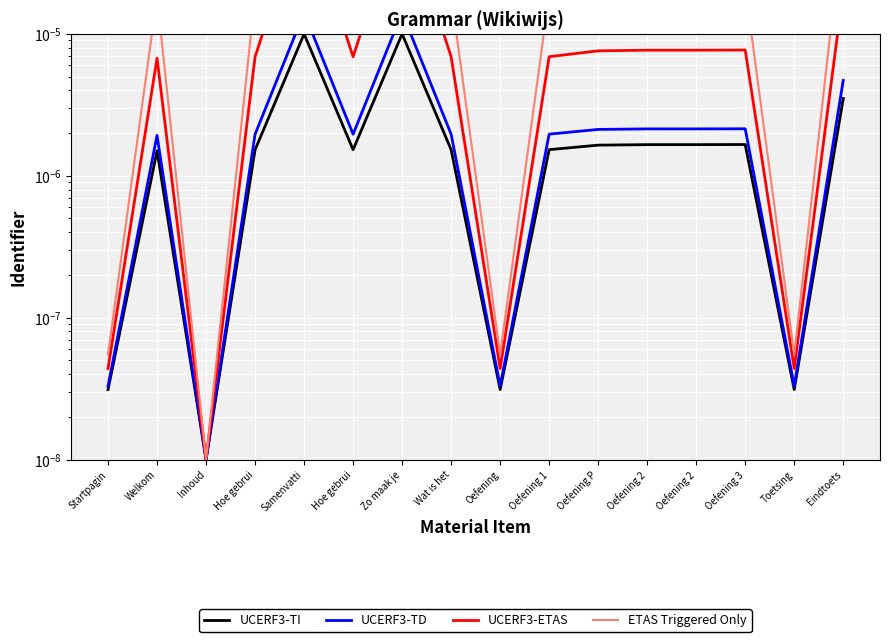

True or false: UCERF3-ETAS and ETAS Triggered Only intersect in this chart.

False